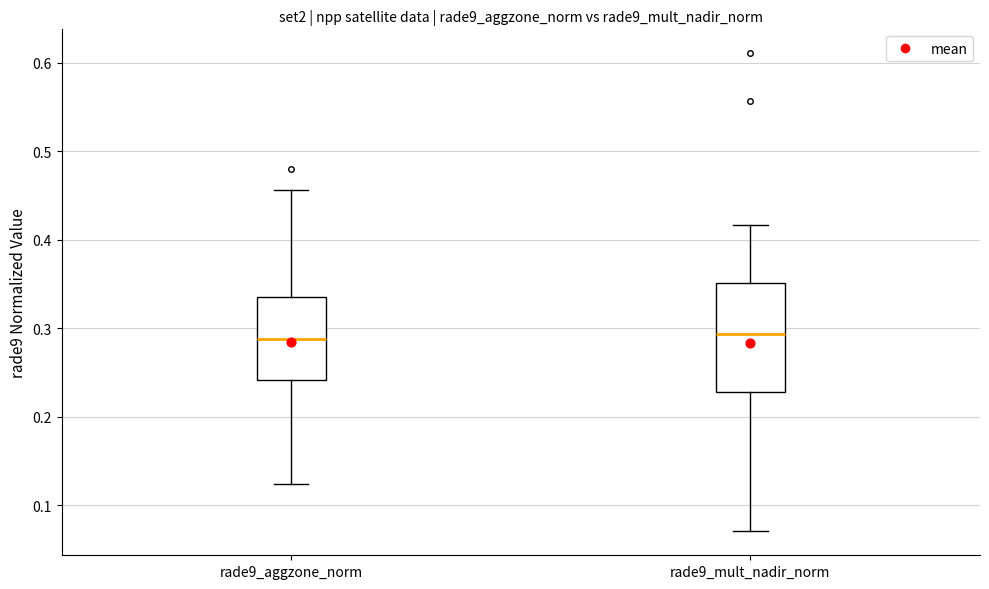

Reading left to right, read every box against the y-axis: the position of its median line, the range the box covers, and the ends of its whiskers. The values are not printed on the chart, so give them approximately, as read against the axis.

rade9_aggzone_norm: median 0.29, box 0.24 to 0.34, whiskers 0.12 to 0.46
rade9_mult_nadir_norm: median 0.29, box 0.23 to 0.35, whiskers 0.07 to 0.42